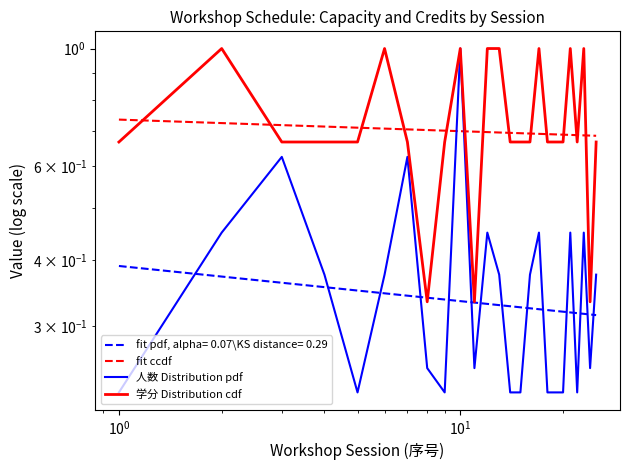

Which label corresponds to the smallest value in the chart?

1